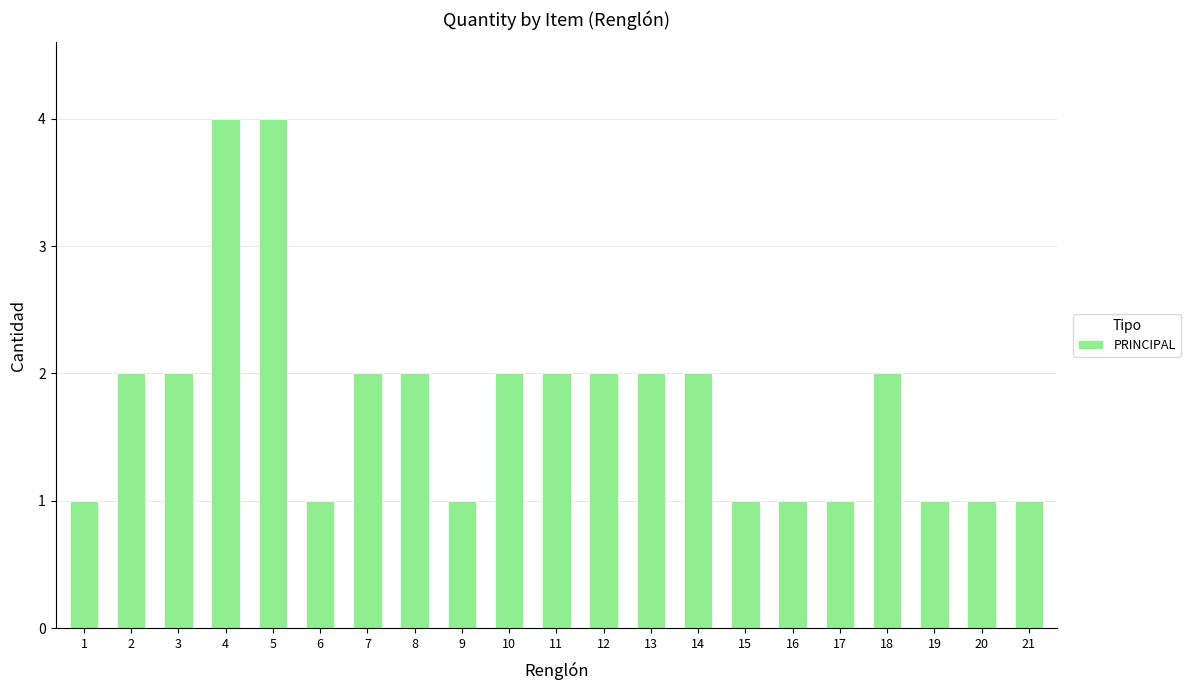

The value at 3 is 3. True or false?

False